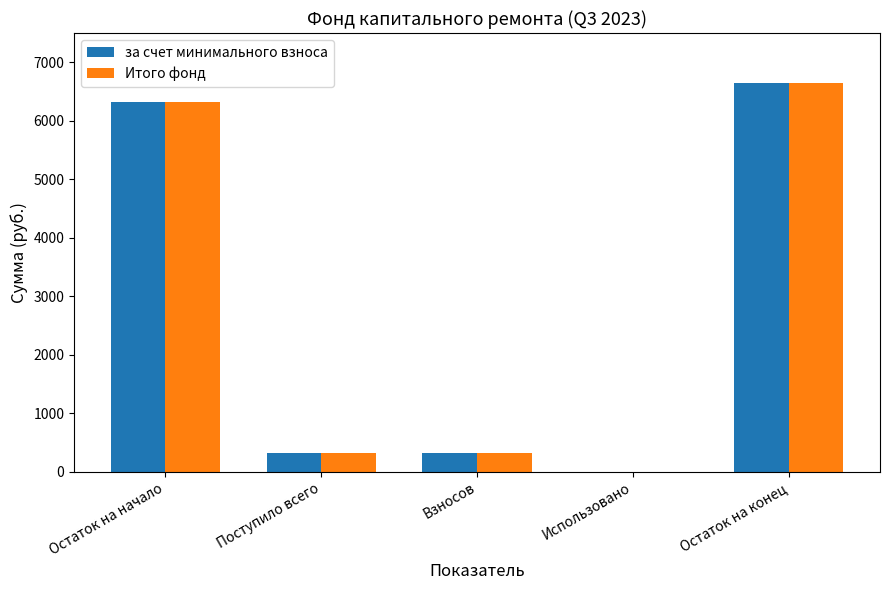

At which label does за счет минимального взноса reach its peak?

Остаток на конец